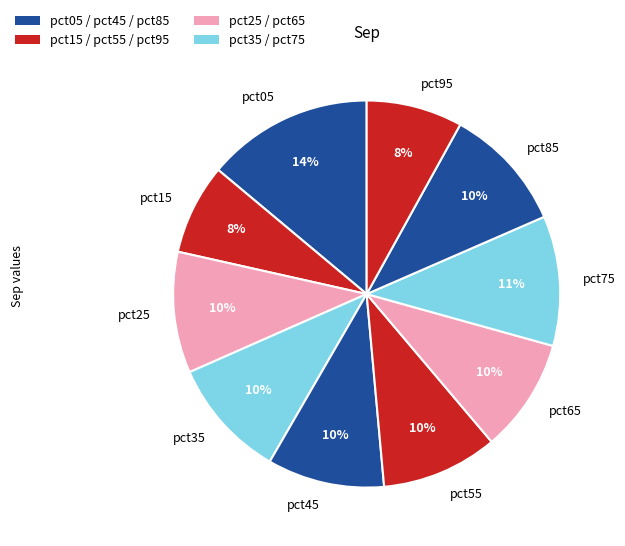

Is the sum of pct75 and pct85 greater than half?

No